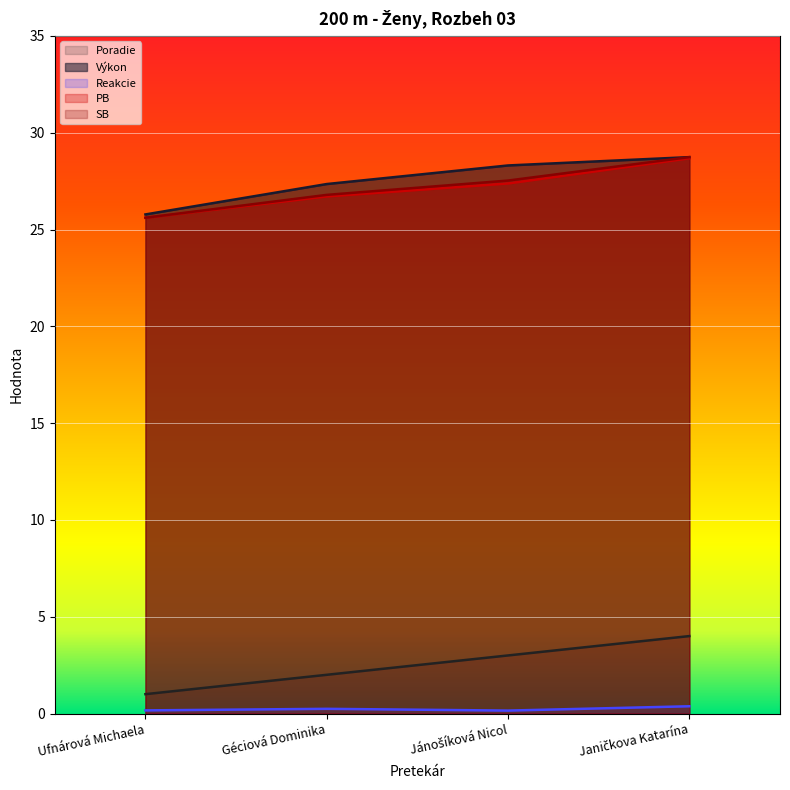

Is it true that Reakcie equals 0.4 at Janičkova Katarína?

True